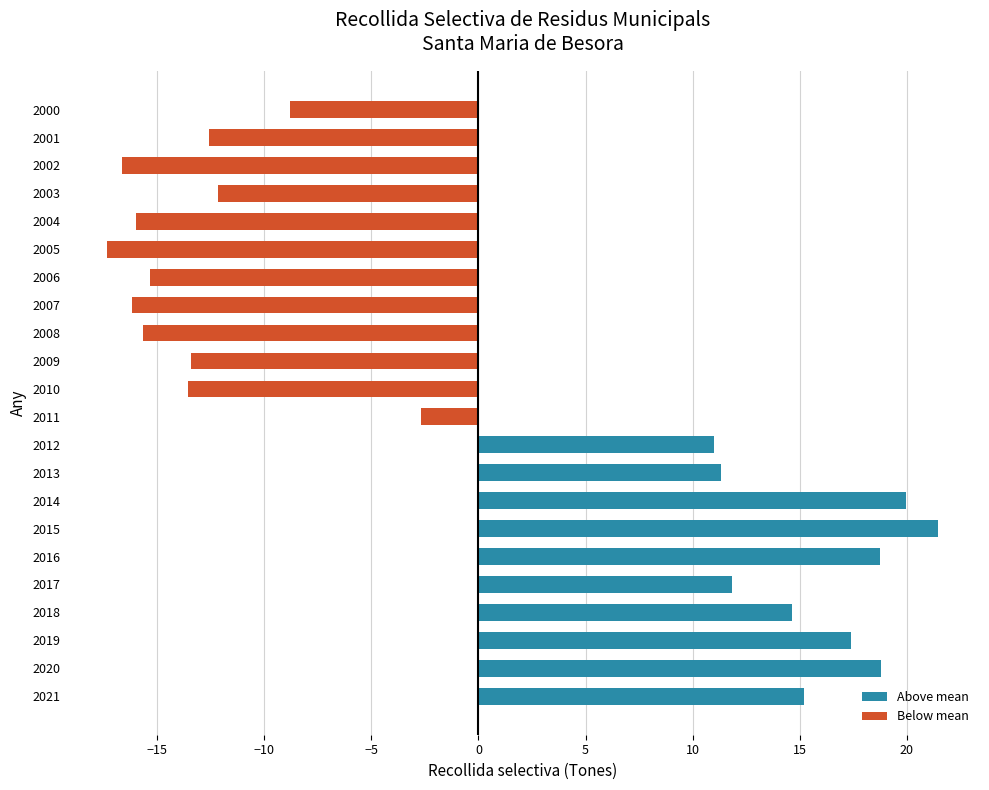

How many data points does each series have?

22